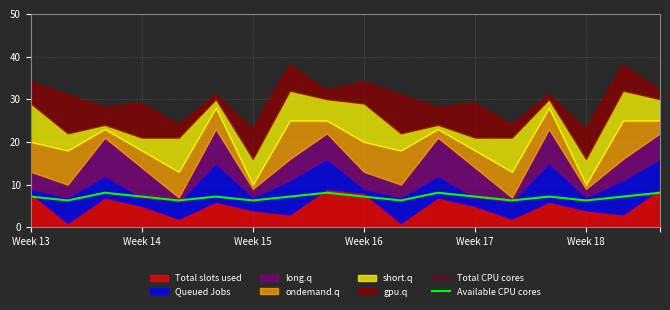

What is the maximum value shown in the chart?

38.0